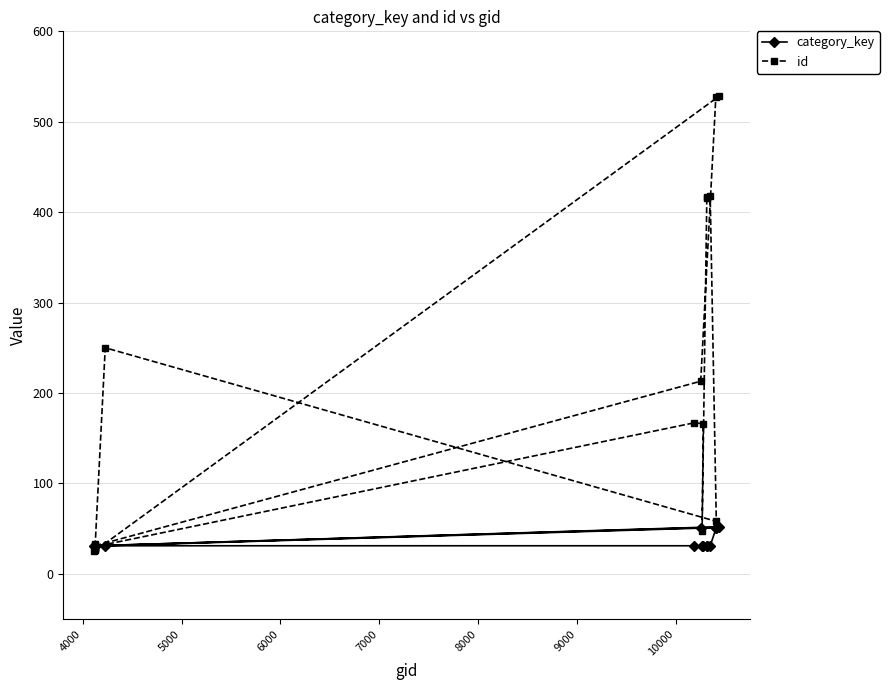

Which series has the largest total across all categories?

id